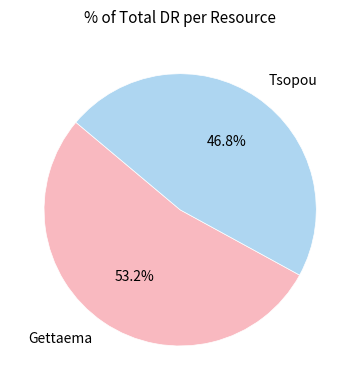

Which category has the biggest portion of the pie?

Gettaema